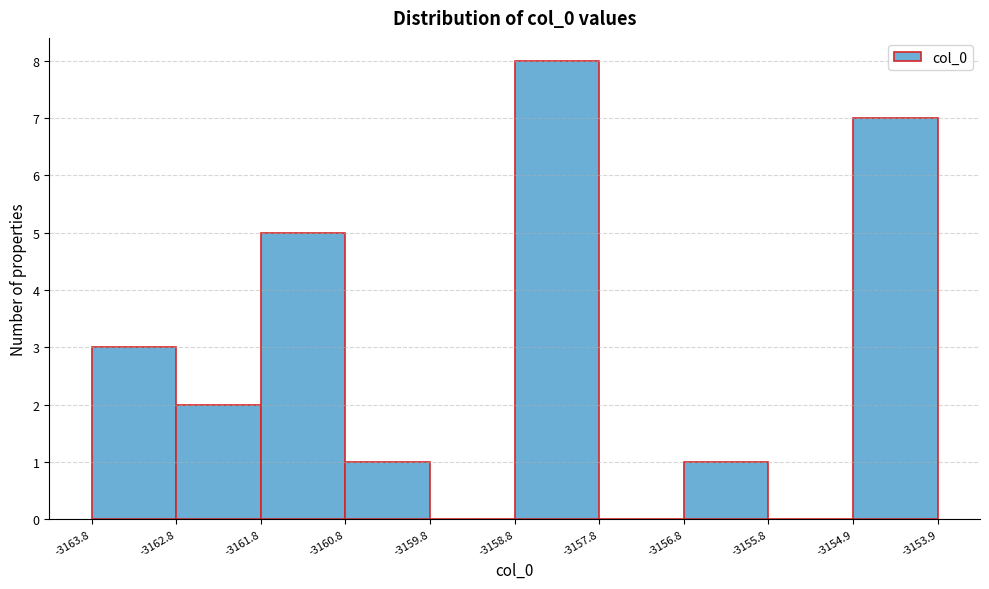

Which range on the x-axis has the tallest bar?

-3158.8 to -3157.8